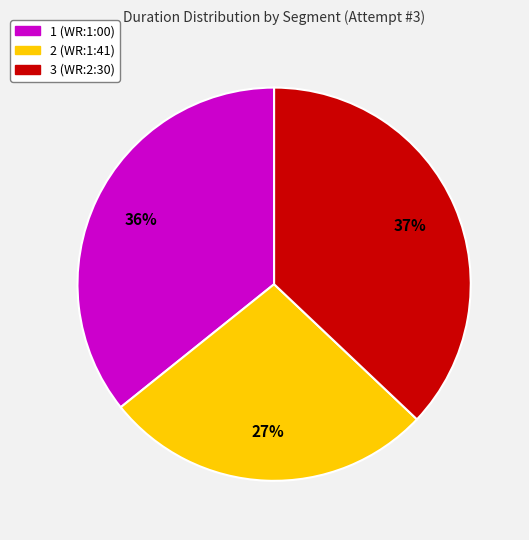

How many segments does this pie chart have?

3